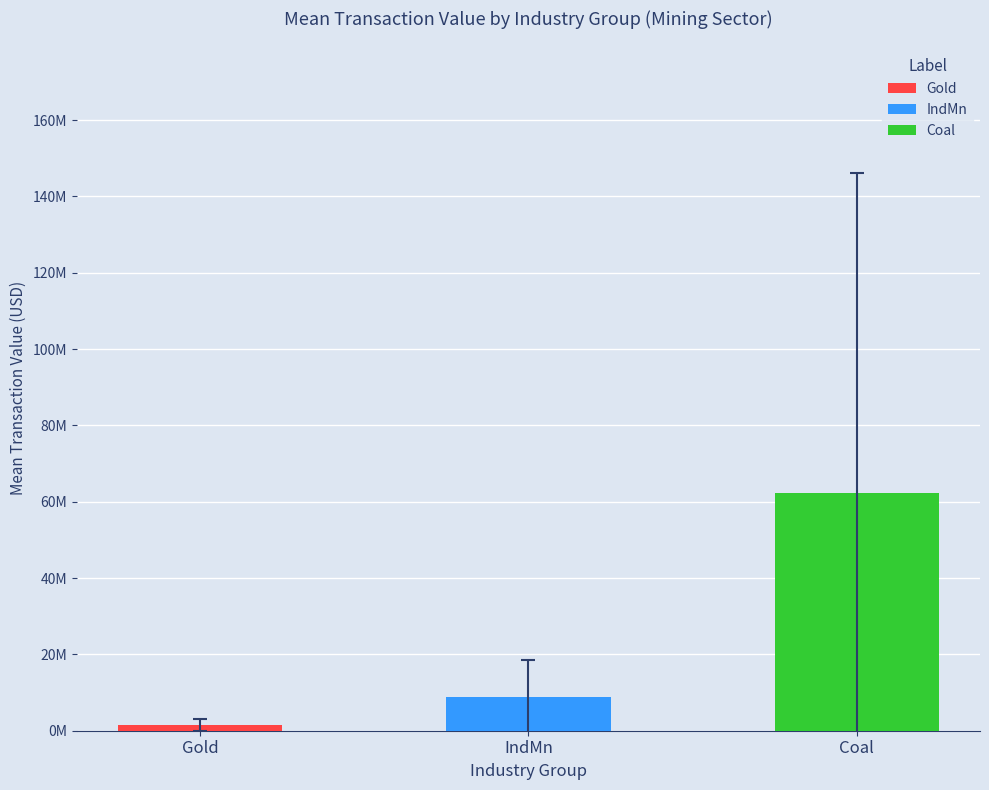

What is the difference between the second highest and minimum values in the Coal series?

129201125